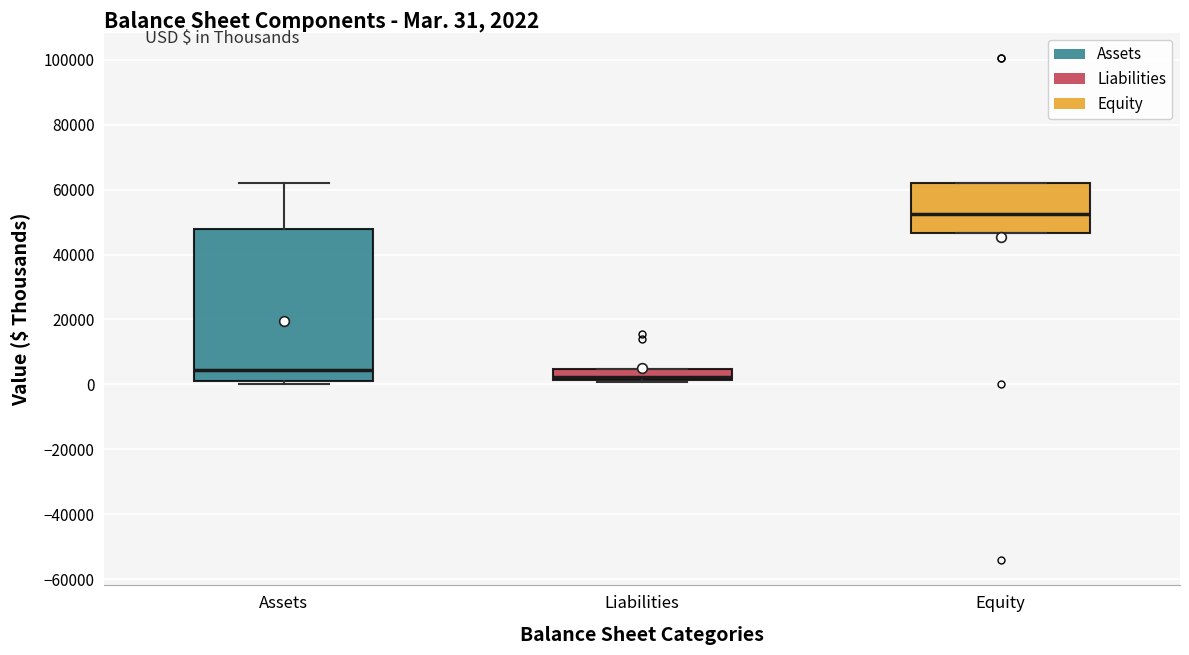

Which box has the highest median line?

Equity